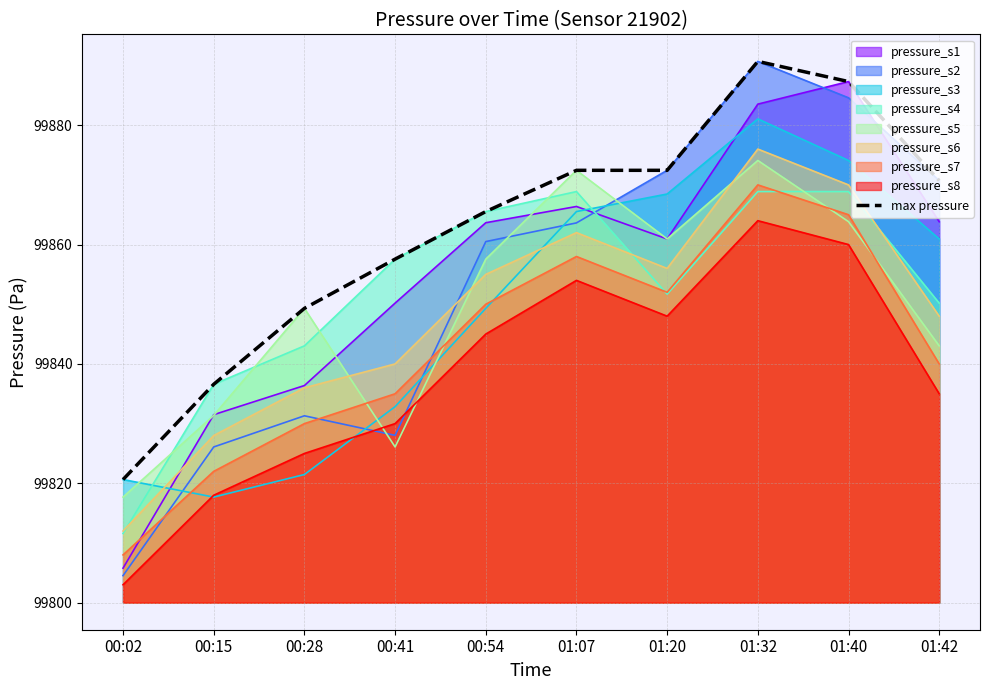

What is the label of the 1st point from the right?

01:42